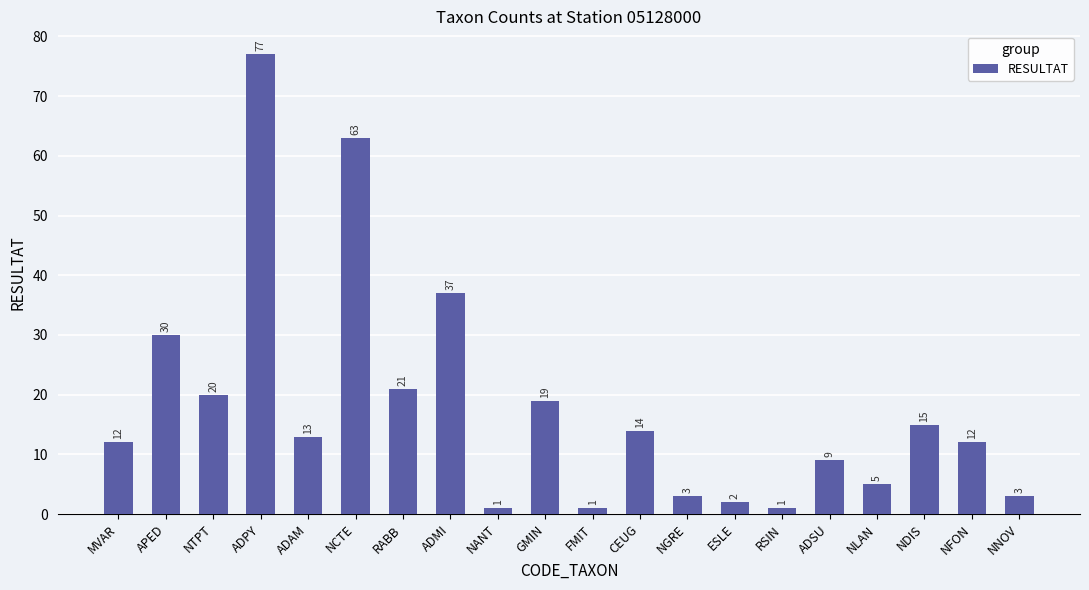

What is the sum of the values at APED and ADMI?

67